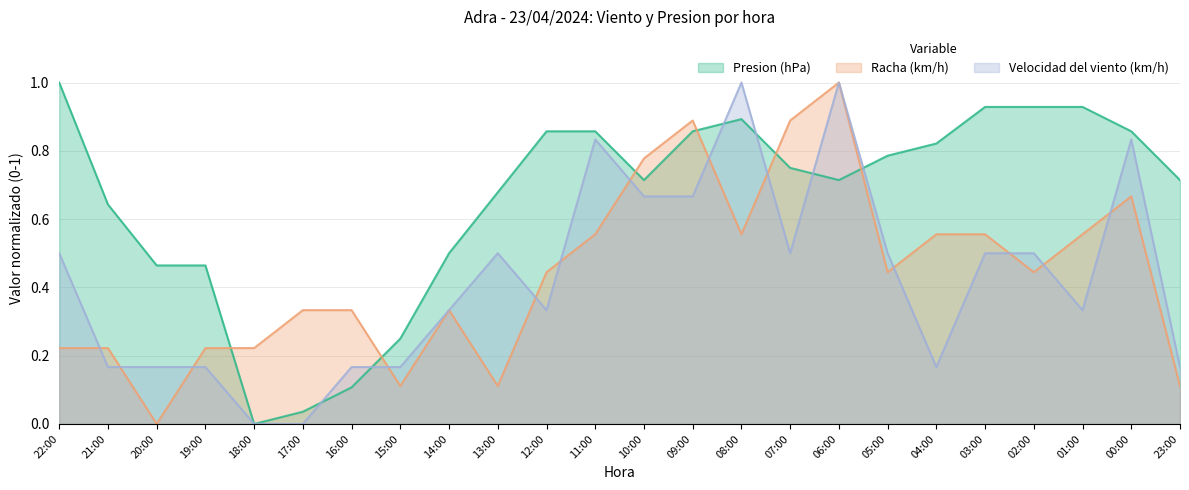

Is the value of Presion (hPa) at 22:00 greater than the value of Racha (km/h) at 18:00?

Yes